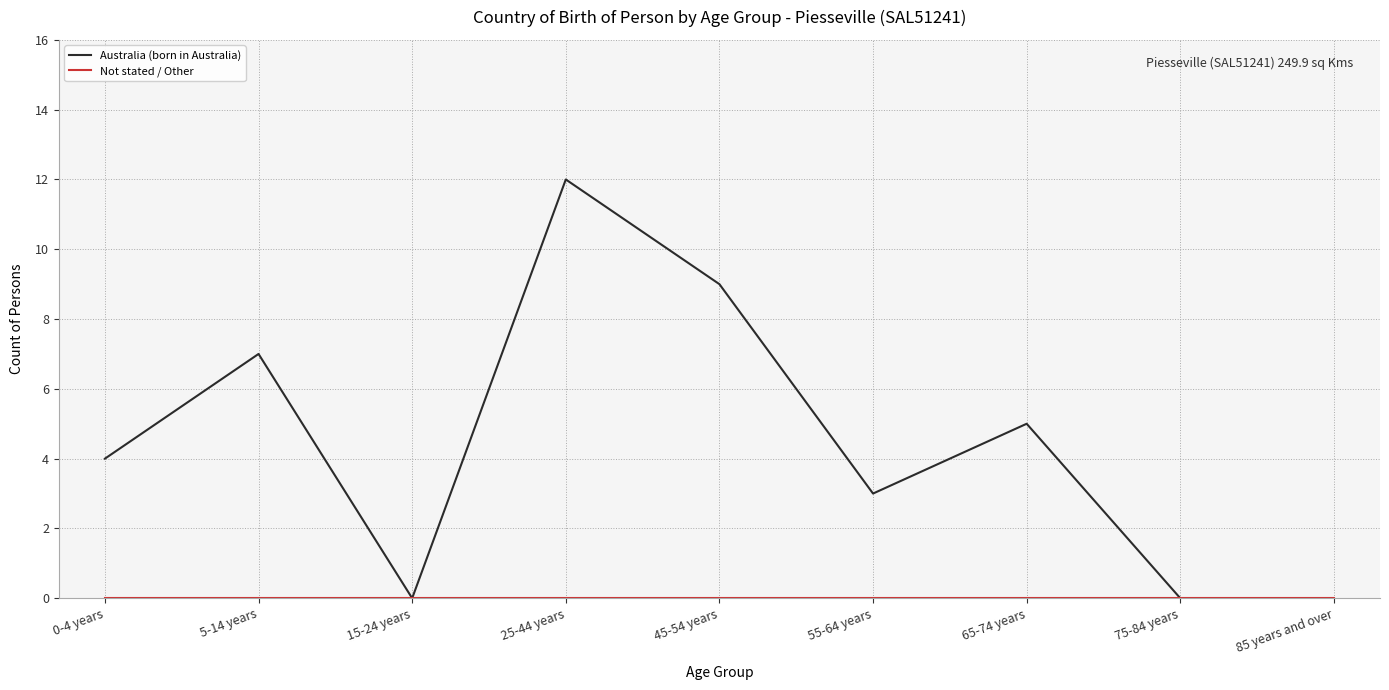

True or false: Australia (born in Australia) has a value of 3 at 55-64 years.

True